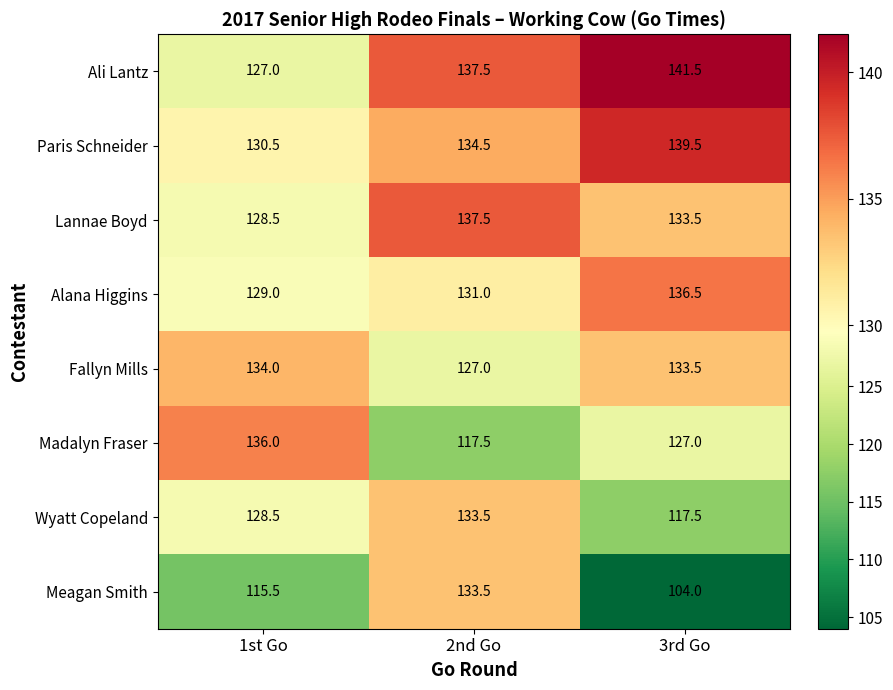

Reading right to left, what are all the values shown in this chart?

Ali Lantz: 141.5	137.5	127.0
Paris Schneider: 139.5	134.5	130.5
Lannae Boyd: 133.5	137.5	128.5
Alana Higgins: 136.5	131.0	129.0
Fallyn Mills: 133.5	127.0	134.0
Madalyn Fraser: 127.0	117.5	136.0
Wyatt Copeland: 117.5	133.5	128.5
Meagan Smith: 104.0	133.5	115.5